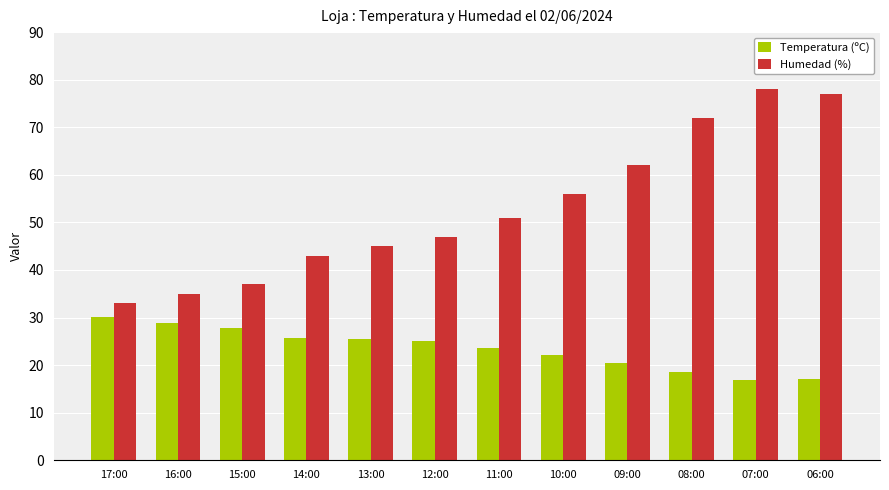

Which series has the largest total across all categories?

Humedad (%)